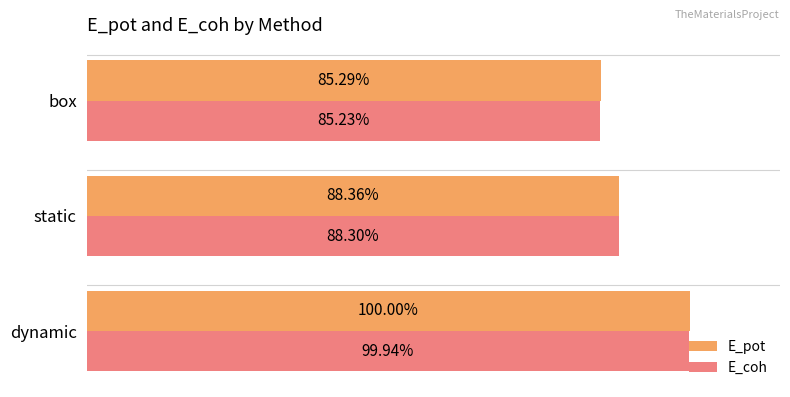

What are all the series names shown in the legend?

E_pot, E_coh